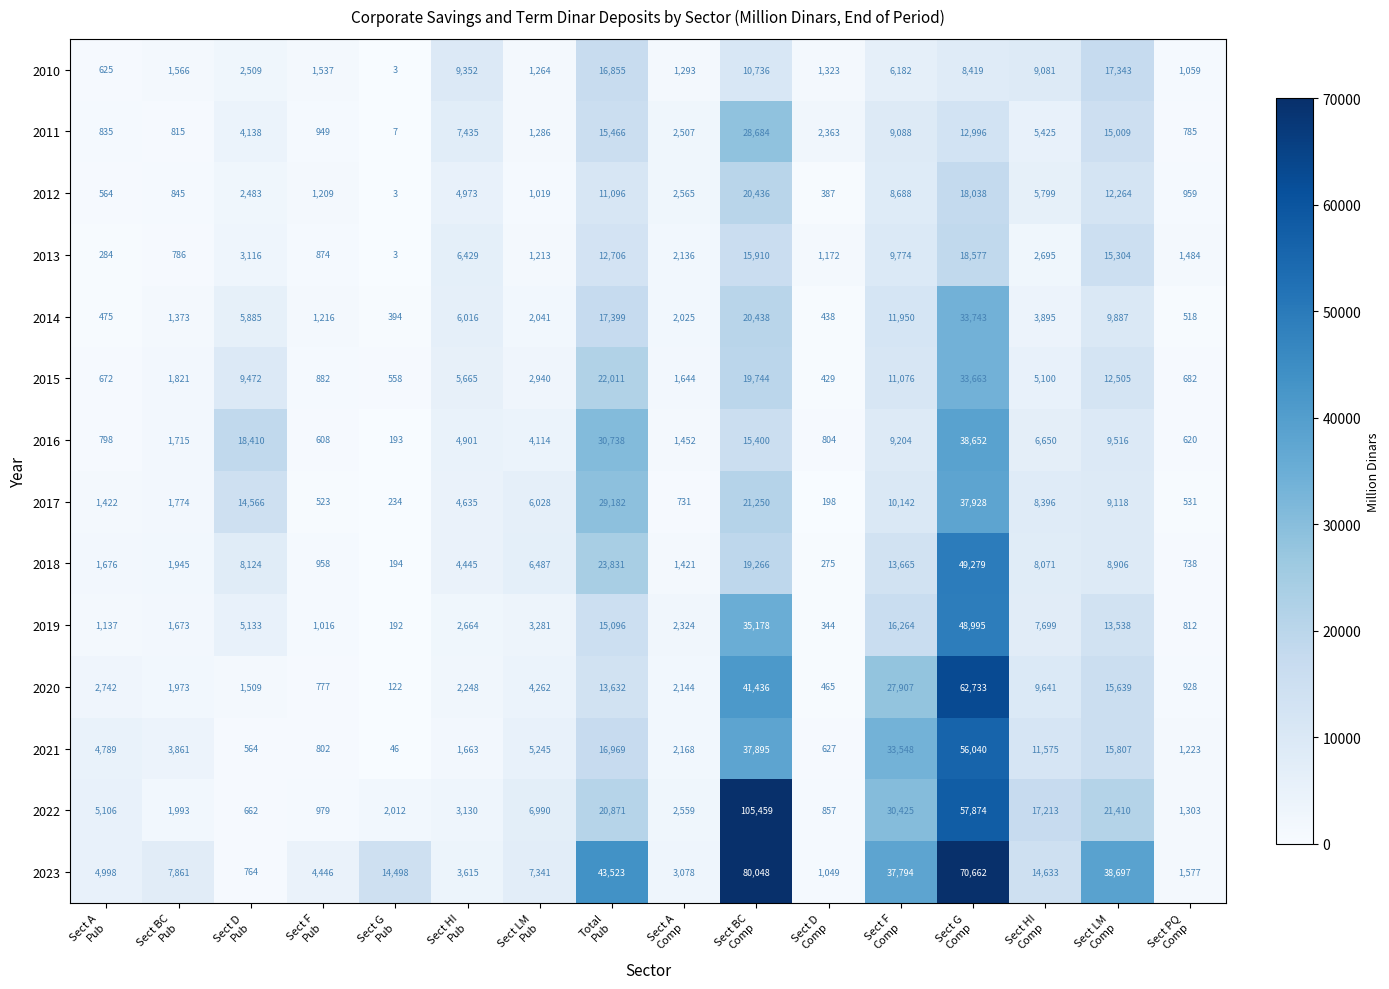

Count the number of categories in the chart.

16